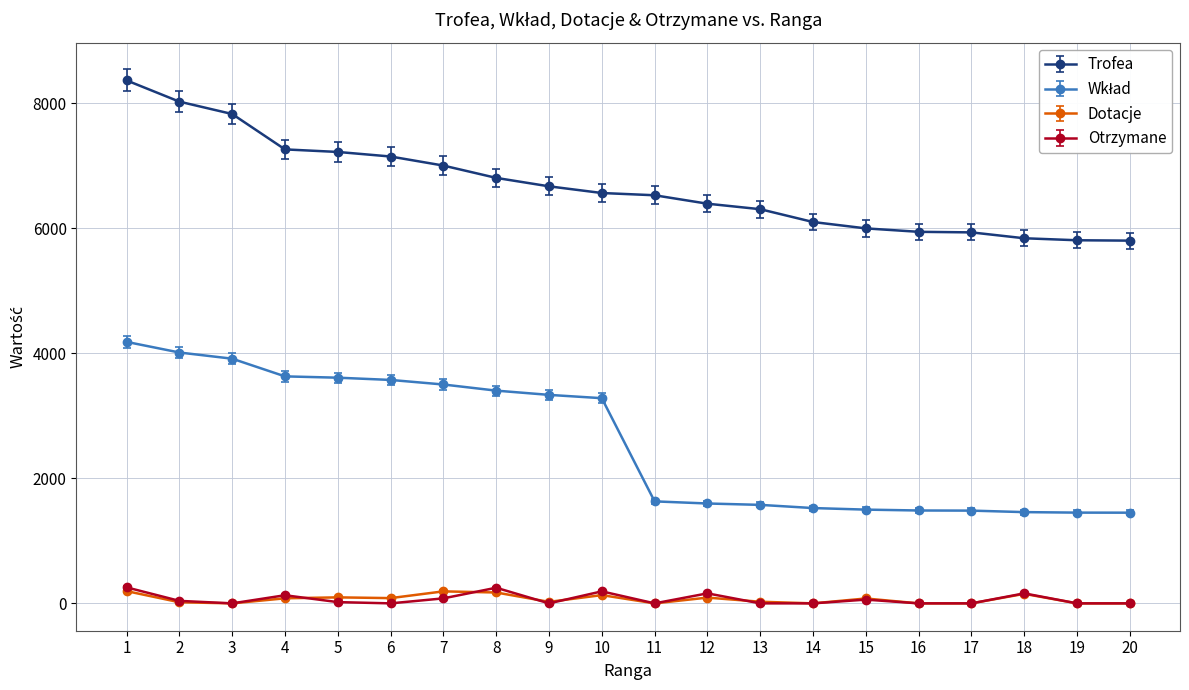

At which category is the sum across all series the highest?

1